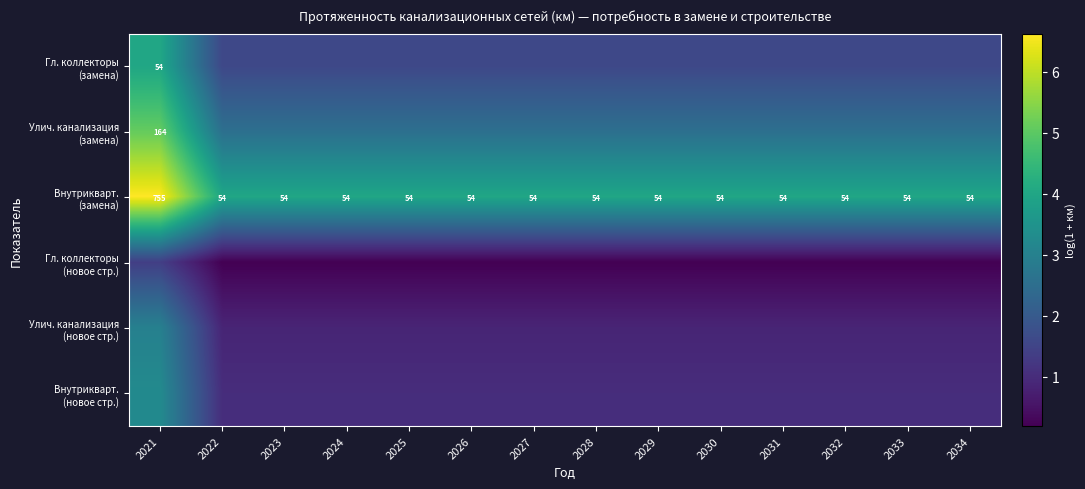

Is it true that Гл. коллекторы (замена) equals 1.1 at 2028?

False